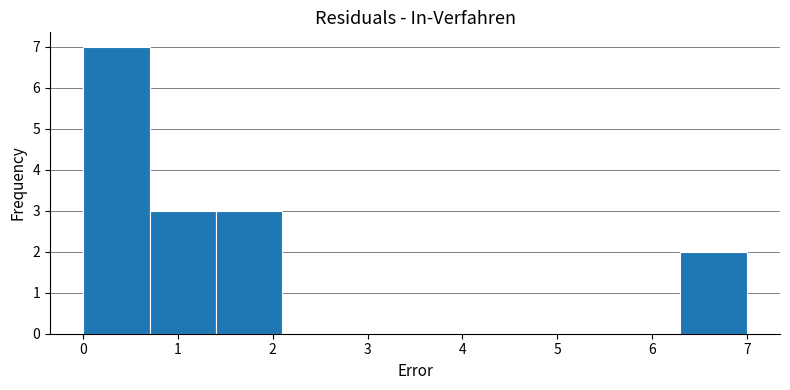

Reading left to right, transcribe this chart: for each bar, give the range it covers on the x-axis and its height. The values are not printed on the chart, so give them approximately, as read against the axis.

0.0 to 0.7: 7
0.7 to 1.4: 3
1.4 to 2.1: 3
2.1 to 2.8: 0
2.8 to 3.5: 0
3.5 to 4.2: 0
4.2 to 4.9: 0
4.9 to 5.6: 0
5.6 to 6.3: 0
6.3 to 7.0: 2